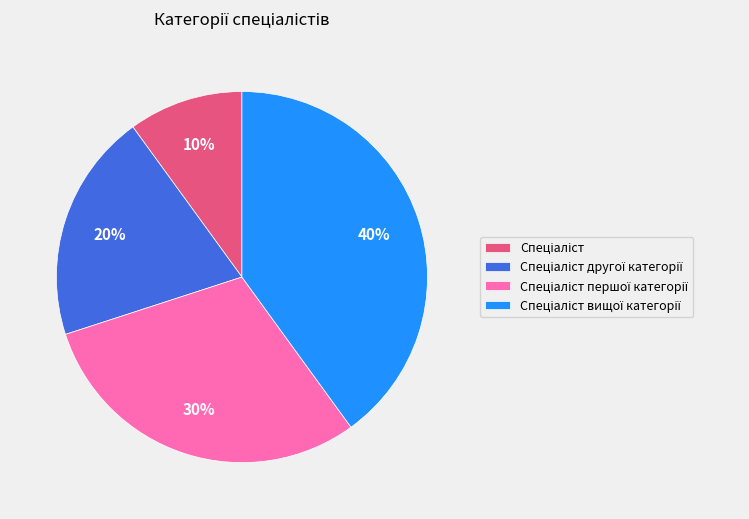

Is there any slice that represents more than half of the pie?

No